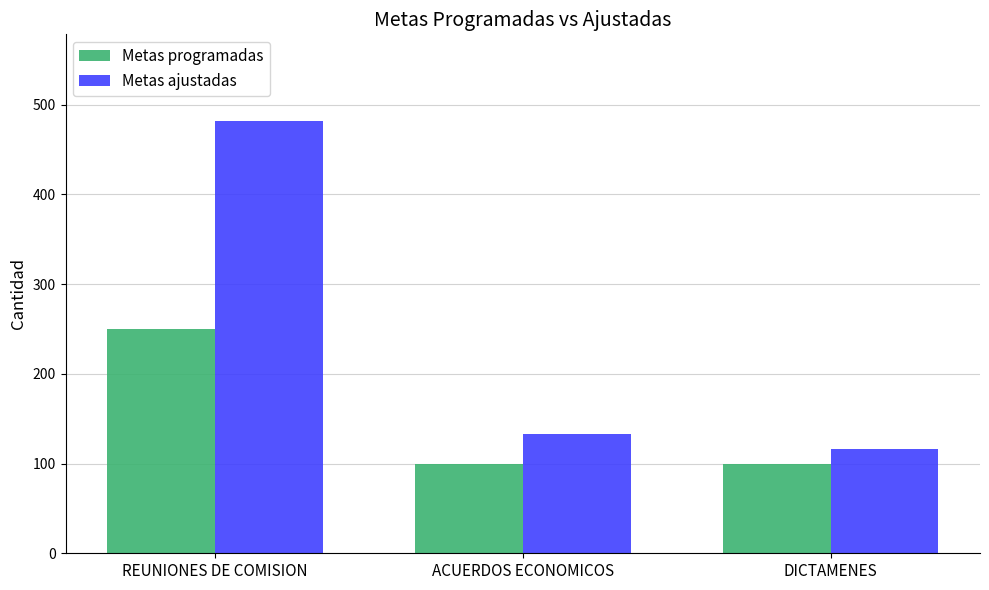

What is the smallest value displayed?

100